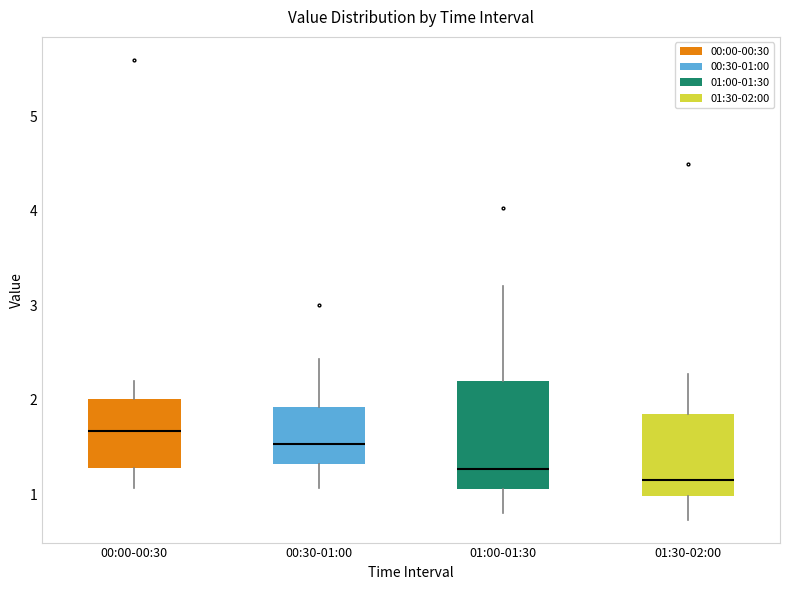

Which box's median line is the highest?

00:00-00:30